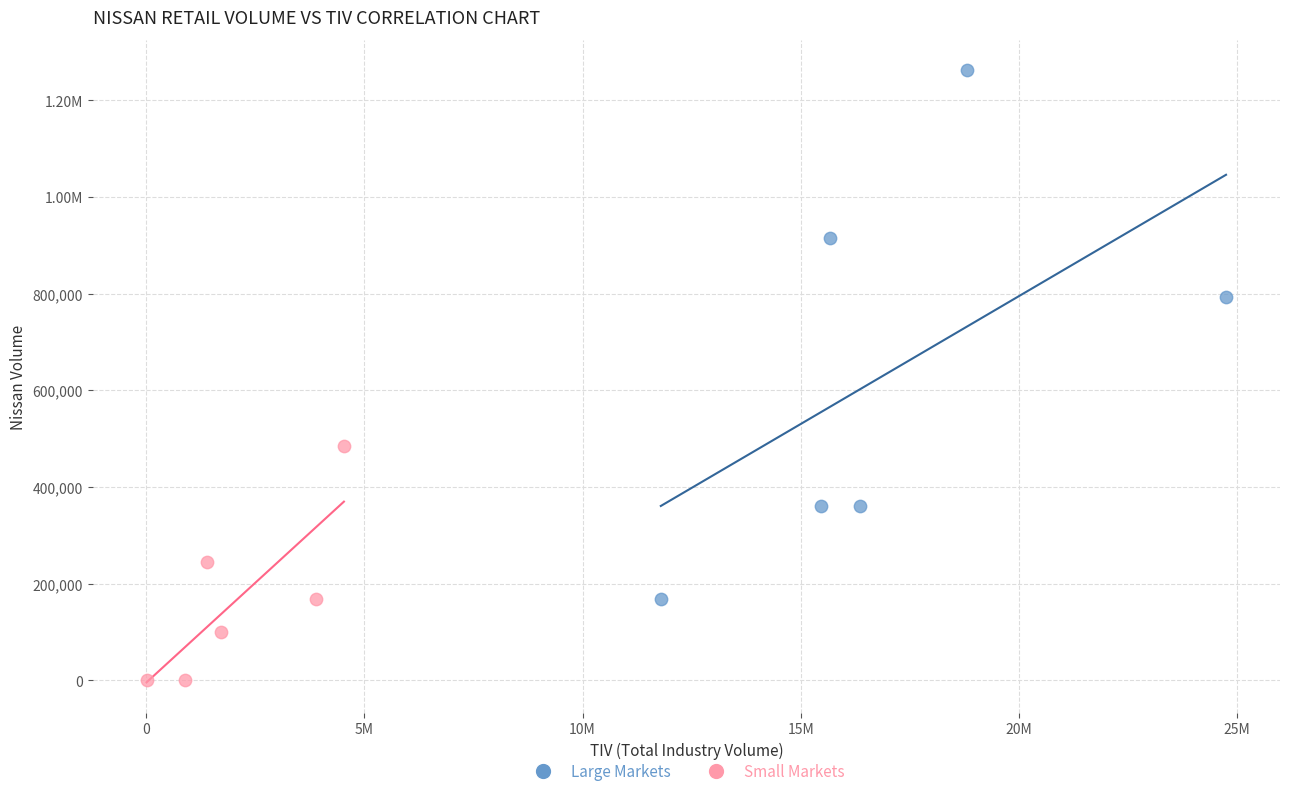

What are all the series names shown in the legend?

Large Markets, Small Markets